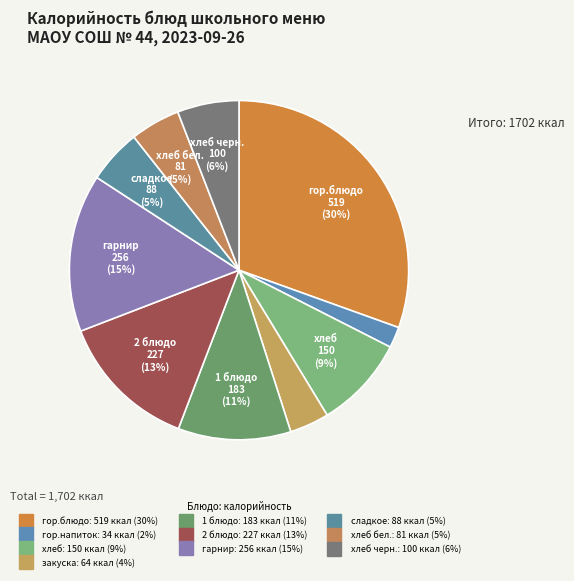

Which category has the smallest portion of the pie?

гор.напиток (Завтрак)